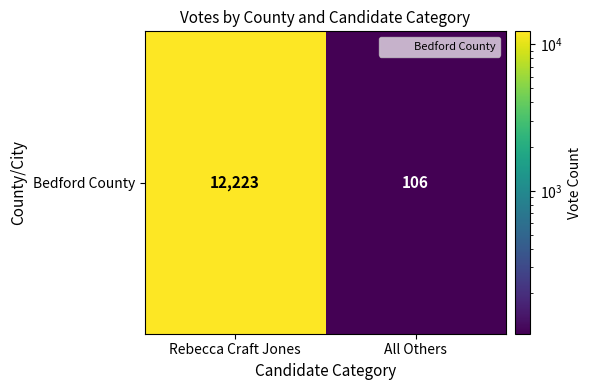

Rank the categories by value from lowest to highest.

All Others, Rebecca Craft Jones